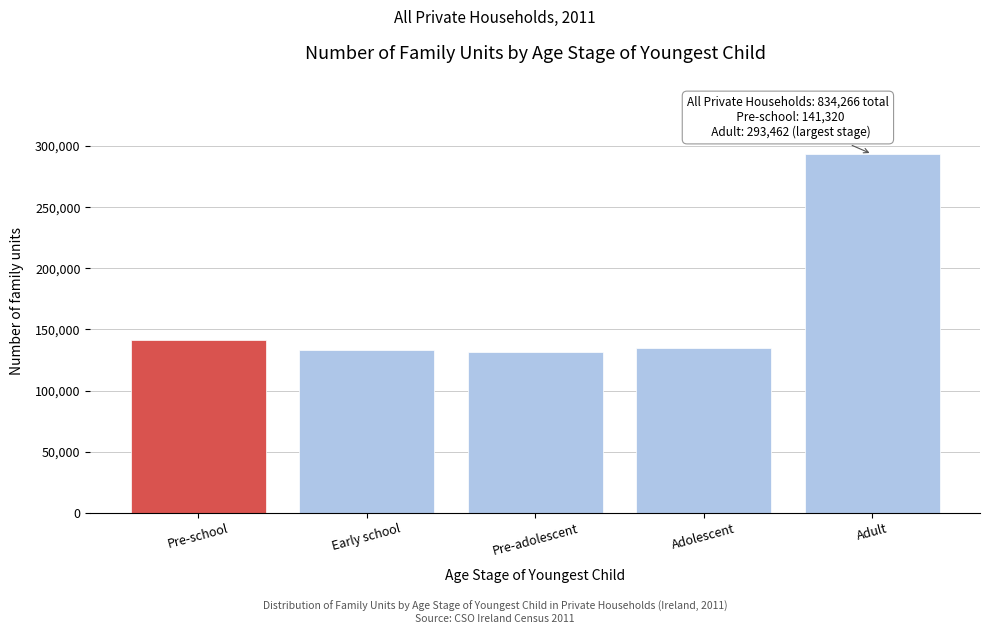

Reading left to right, list all the values displayed in this chart.

141320	133003	131263	135218	293462